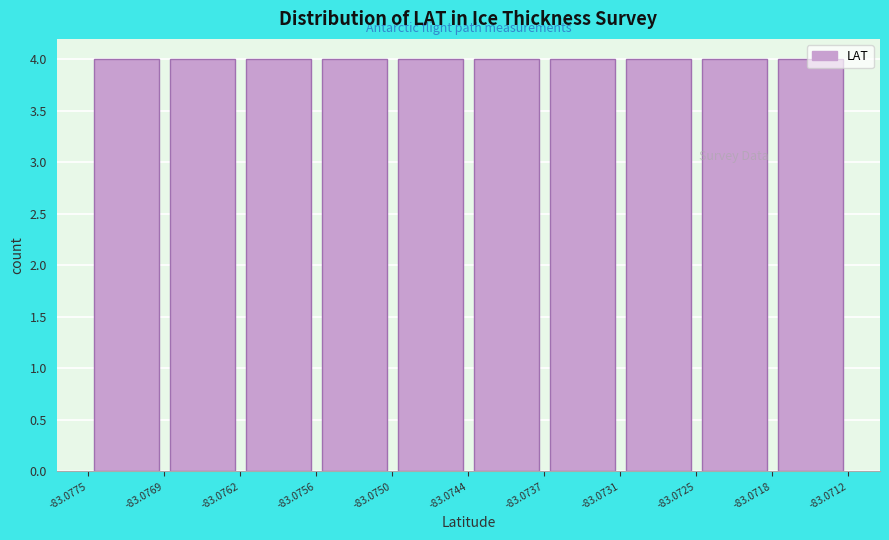

How tall is the bar that spans -83.0731 to -83.0725 on the x-axis? The values are not printed on the chart, so give them approximately, as read against the axis.

4